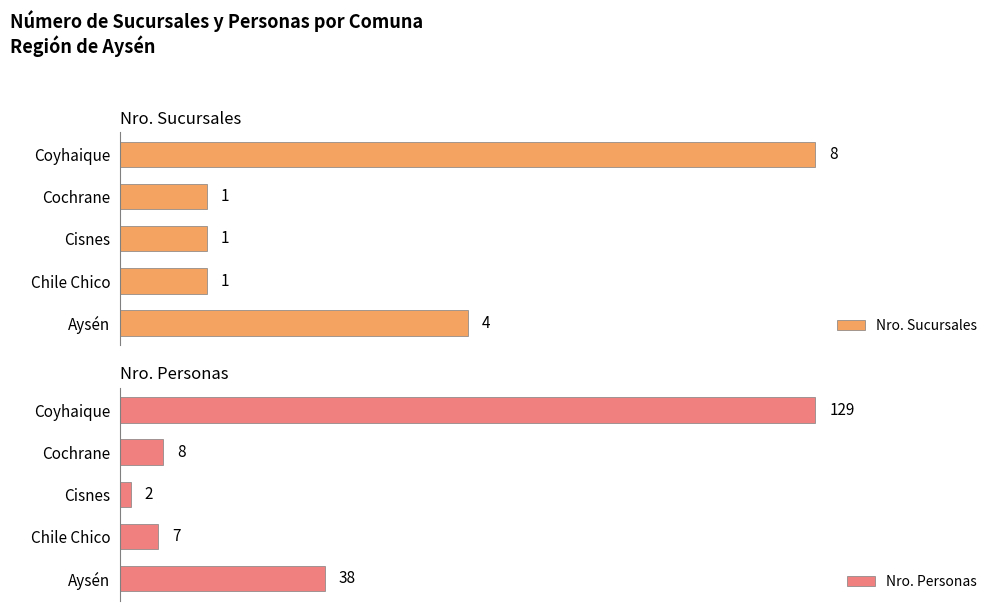

Rank the categories by Nro. Personas value from highest to lowest.

Coyhaique, Aysén, Cochrane, Chile Chico, Cisnes